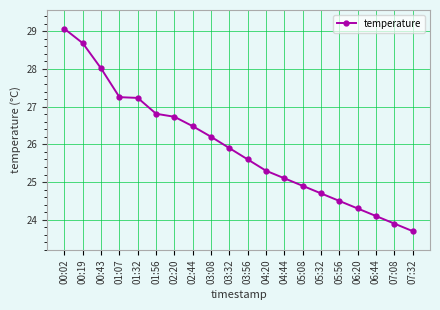

What is the maximum value shown in the chart?

29.1